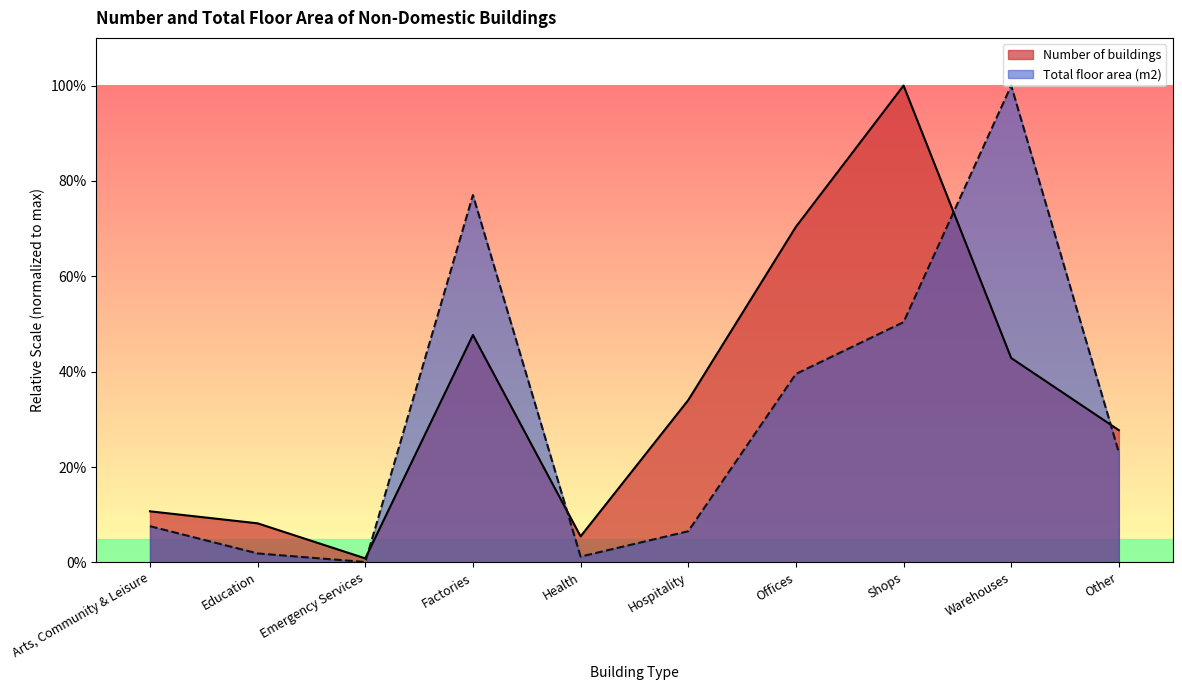

Does the chart display data point markers on the line(s)?

No